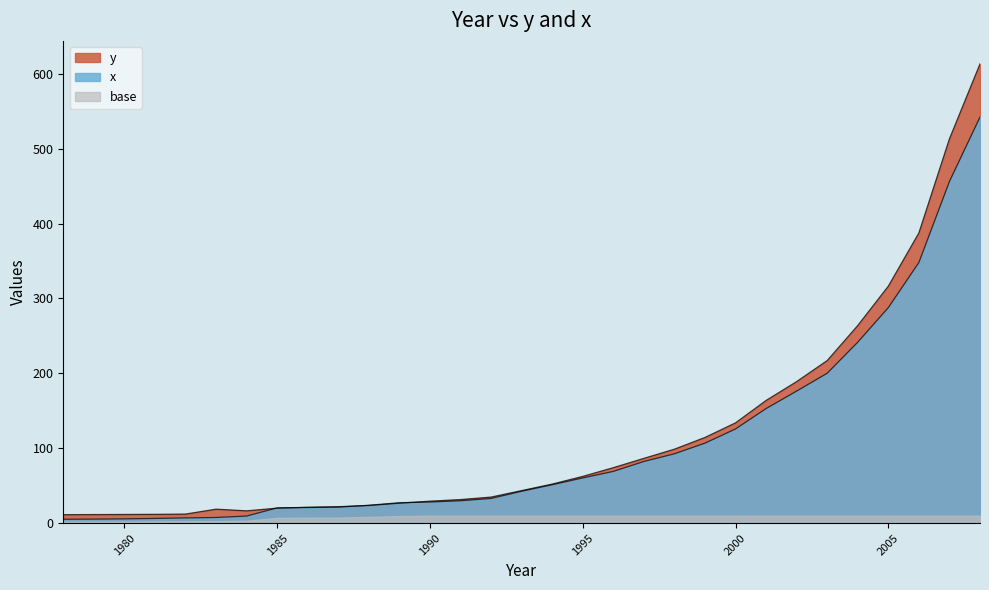

How many series are shown in this chart?

3